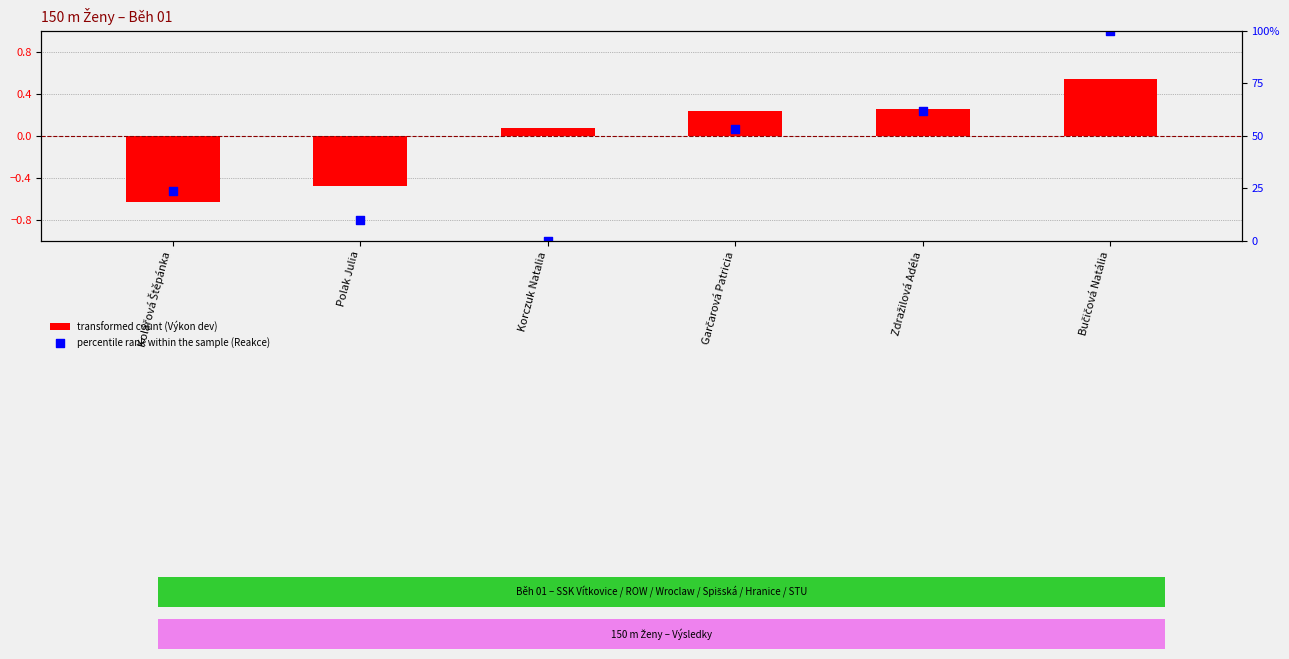

Which series has the largest Y range (max minus min)?

percentile rank within the sample (Reakce)